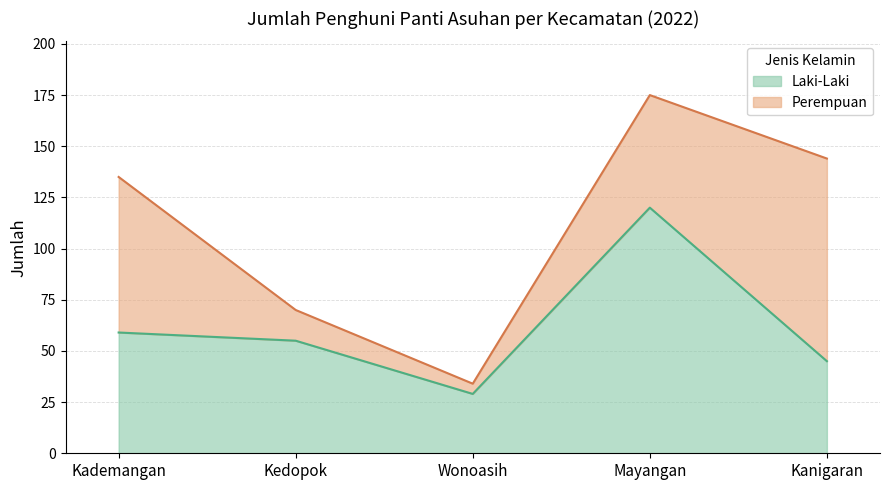

What is the maximum value for Laki-Laki?

120